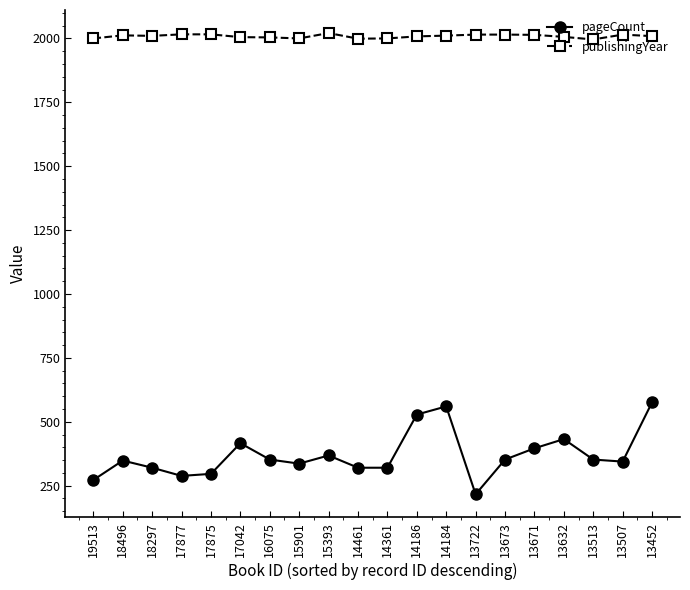

Rank the series by their average value, from lowest to highest.

pageCount, publishingYear